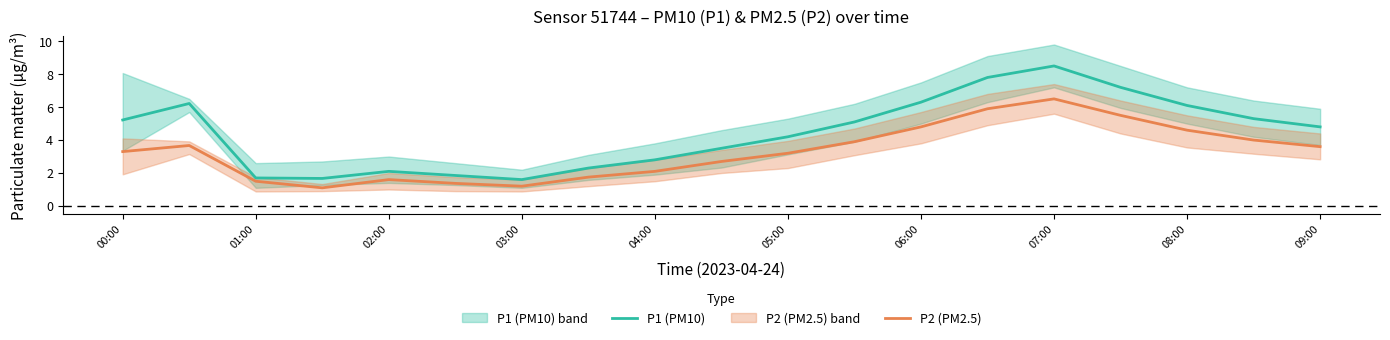

The P2 (PM2.5) series shows 1.2 at 04:00. True or false?

False